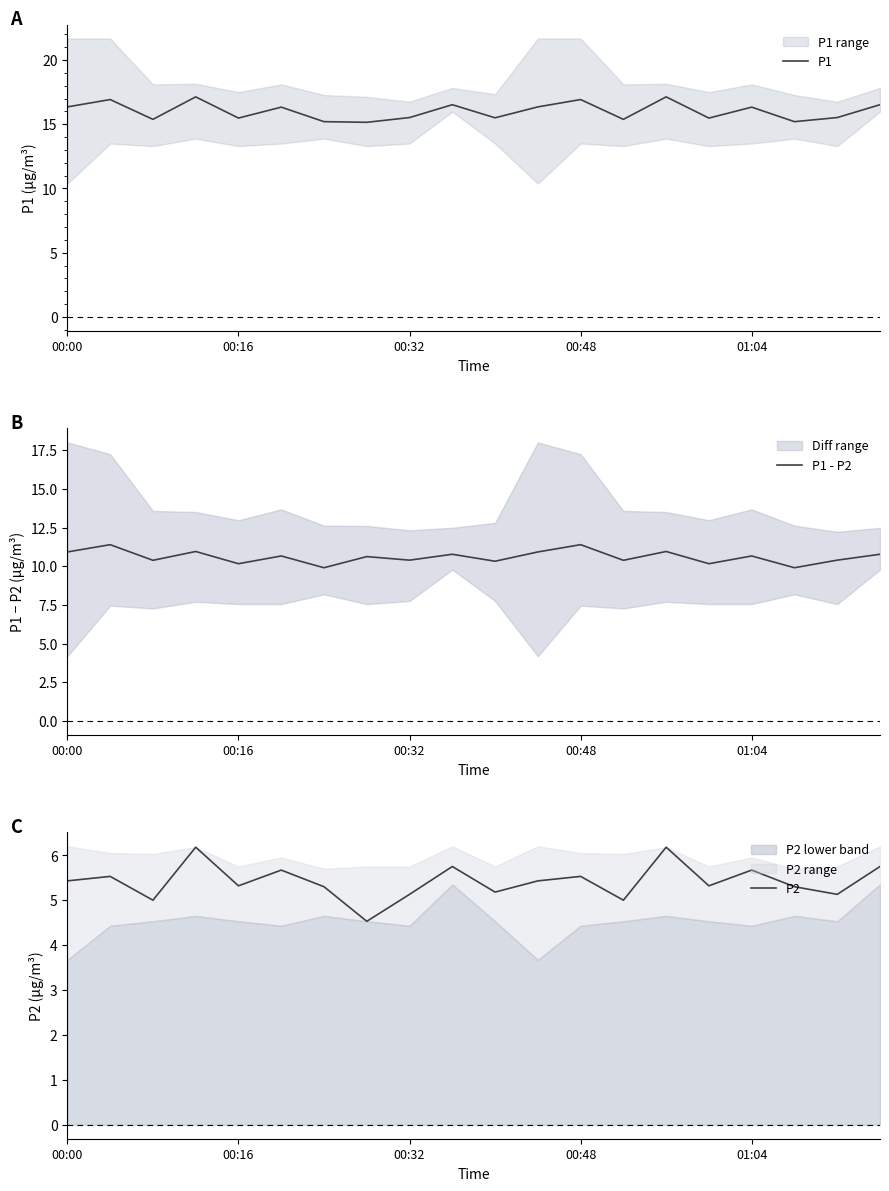

Is it true that P1 equals 16.4 at 00:00?

True